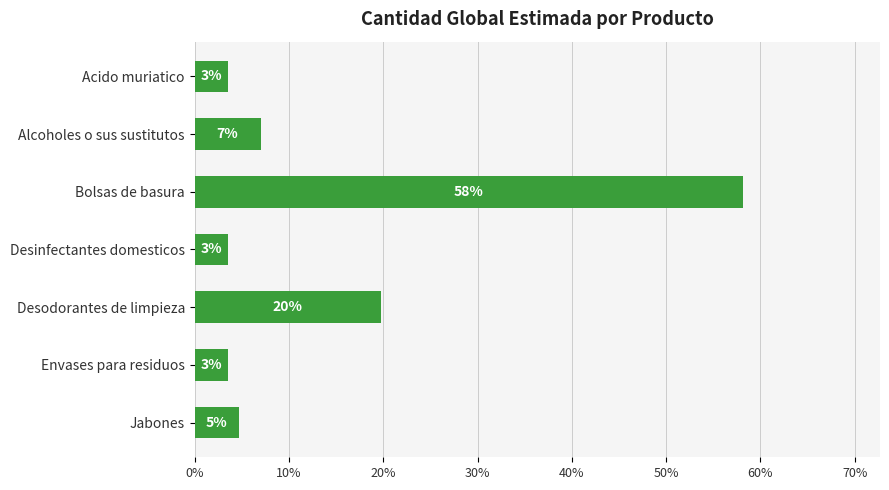

How many bars are there in total?

7